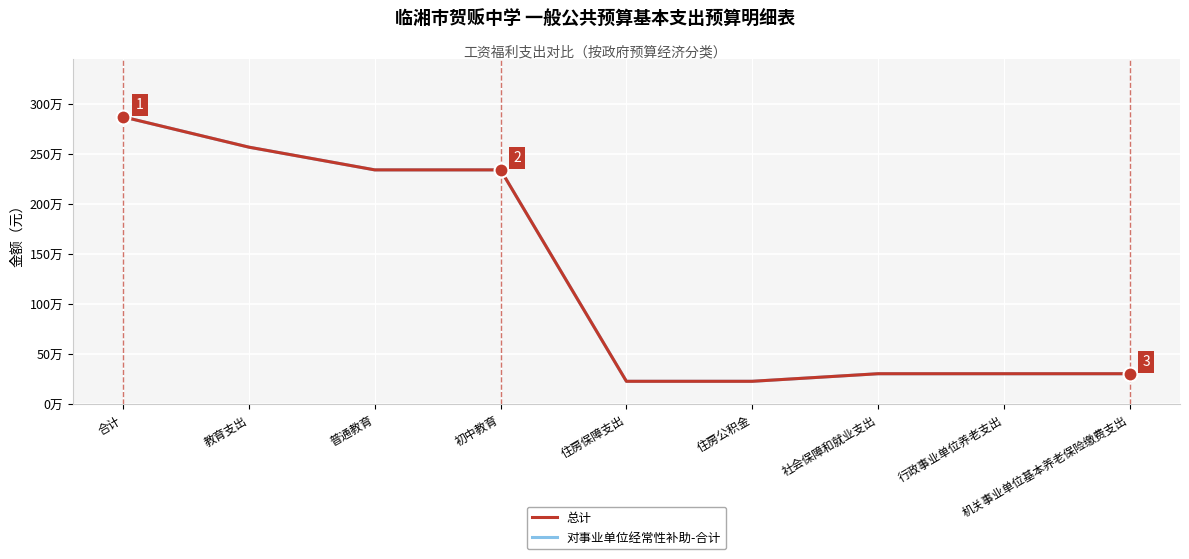

Does the chart display data point markers on the line(s)?

No